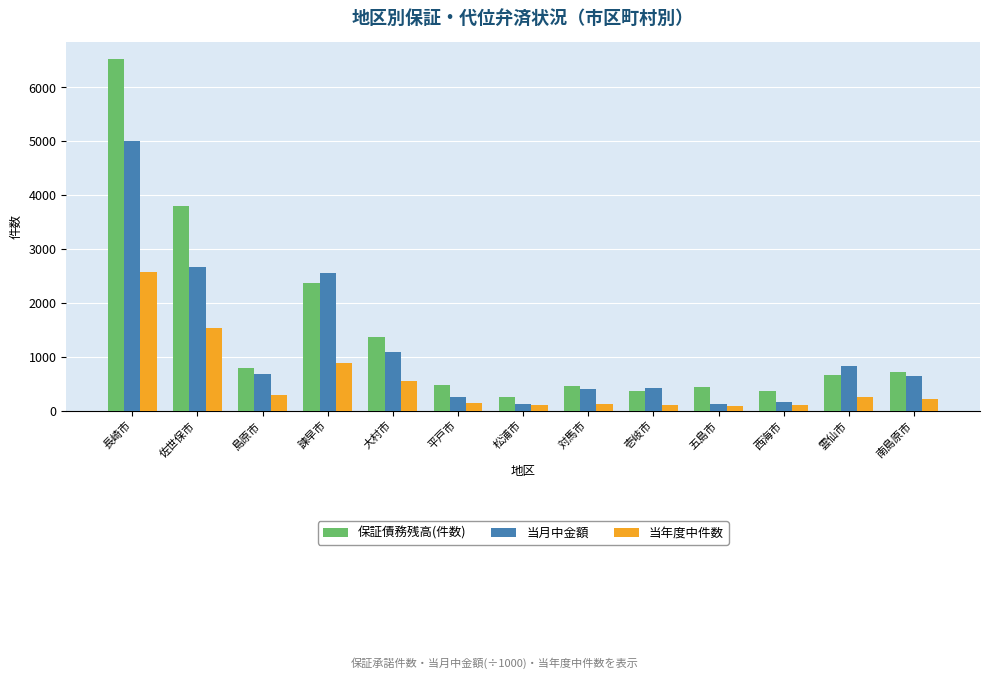

Are the bars grouped side by side (vs. stacked)?

Yes